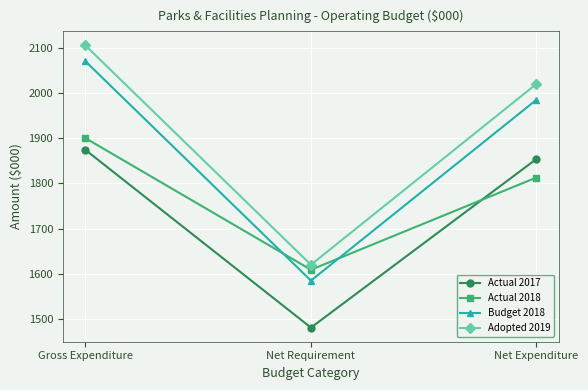

What is the smallest value displayed?

1481